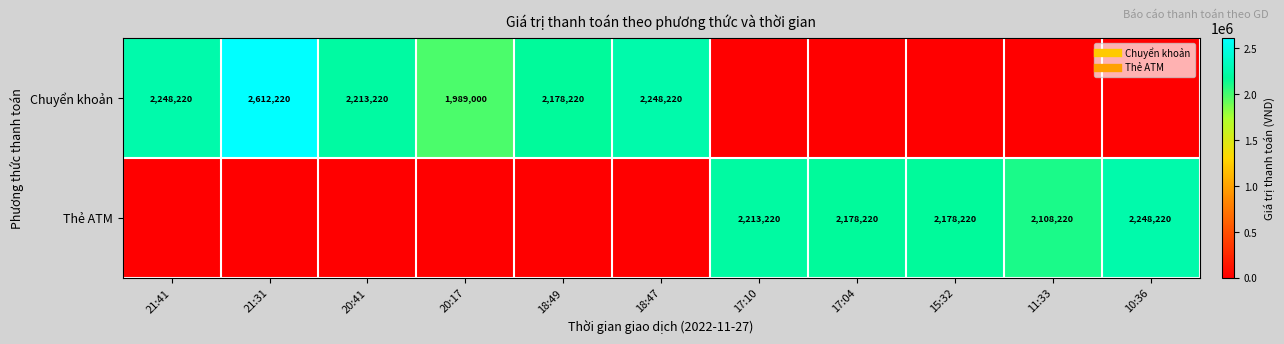

At which category is the sum across all series the highest?

21:31